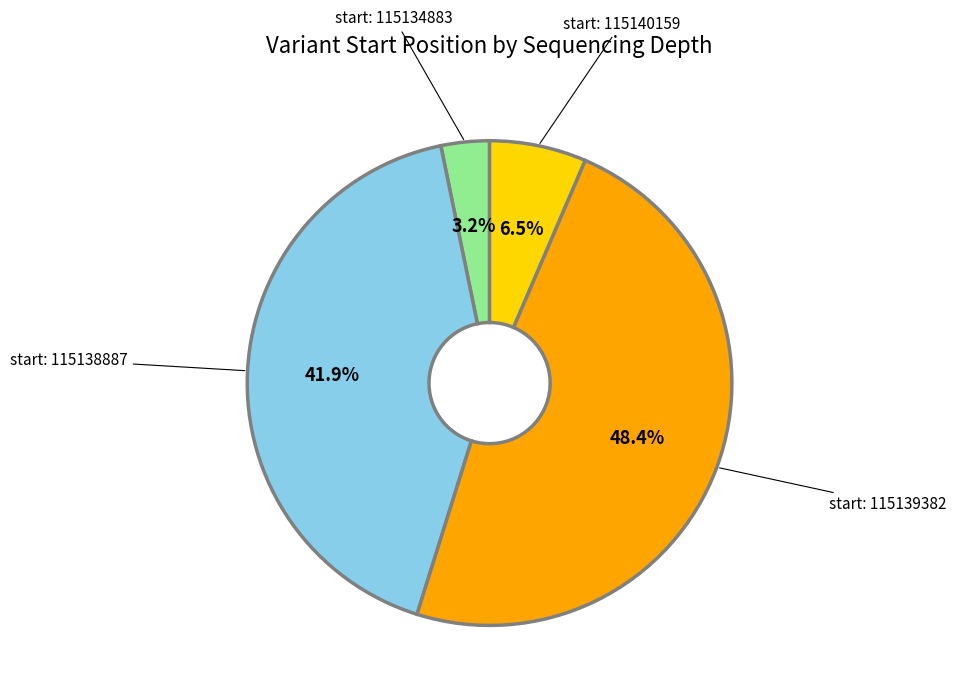

Count the number of slices in the pie.

4